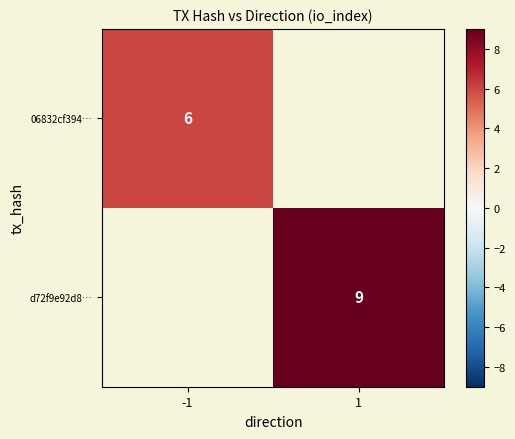

Is it true that d72f9e92d8… equals 9 at 1?

True